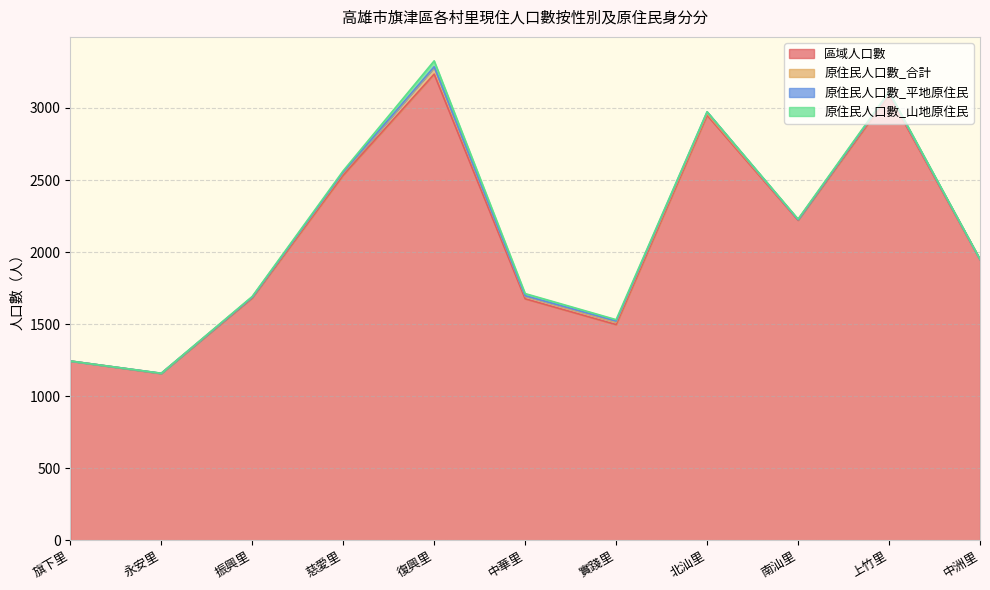

Reading left to right, extract all data points from this chart.

區域人口數: 旗下里=1244	永安里=1157	振興里=1682	慈愛里=2534	復興里=3235	中華里=1676	實踐里=1497	北汕里=2950	南汕里=2221	上竹里=3091	中洲里=1947
原住民人口數_合計: 旗下里=0	永安里=1	振興里=5	慈愛里=15	復興里=46	中華里=18	實踐里=17	北汕里=12	南汕里=4	上竹里=11	中洲里=2
原住民人口數_平地原住民: 旗下里=0	永安里=1	振興里=1	慈愛里=6	復興里=5	中華里=3	實踐里=7	北汕里=11	南汕里=0	上竹里=5	中洲里=0
原住民人口數_山地原住民: 旗下里=0	永安里=0	振興里=4	慈愛里=9	復興里=41	中華里=15	實踐里=10	北汕里=1	南汕里=4	上竹里=6	中洲里=2